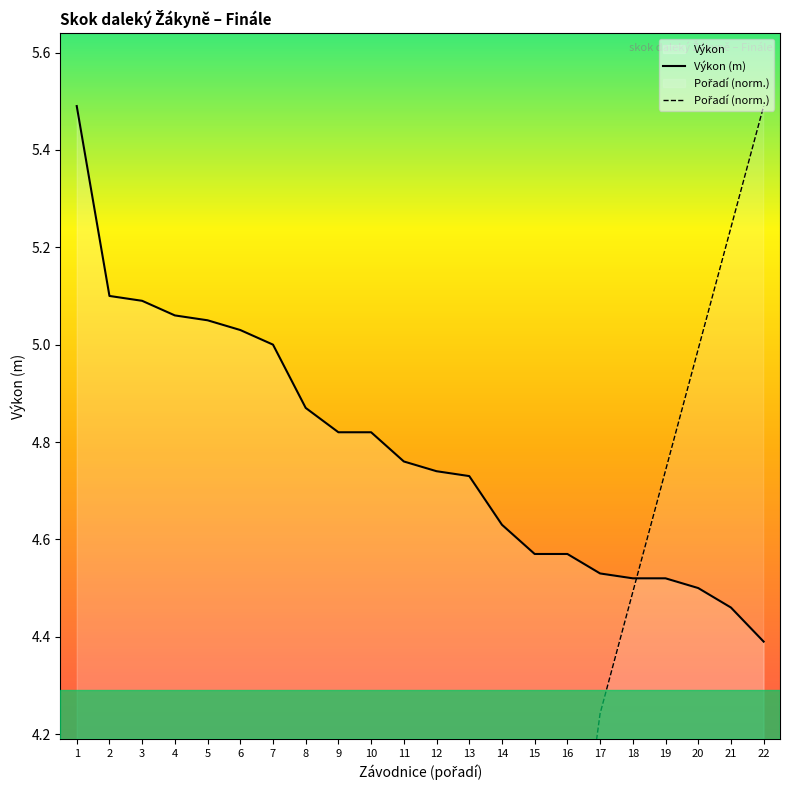

Which series ends up on top after the final intersection of Pořadí (norm.) and Výkon (m)?

Pořadí (norm.)